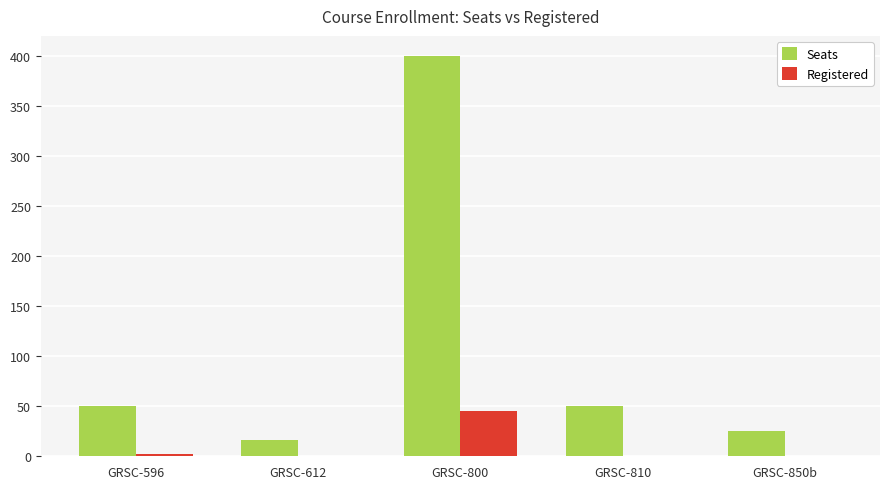

Are the bars horizontal?

No